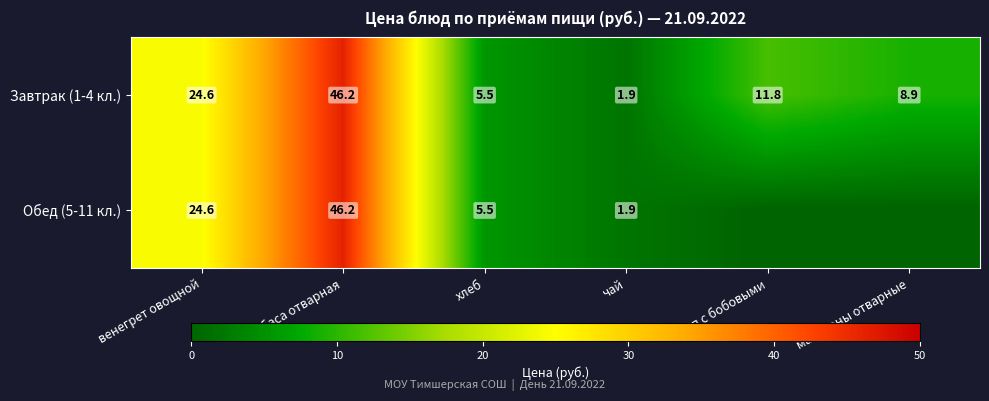

Read the Завтрак (1-4 кл.) value at колбаса отварная.

46.2